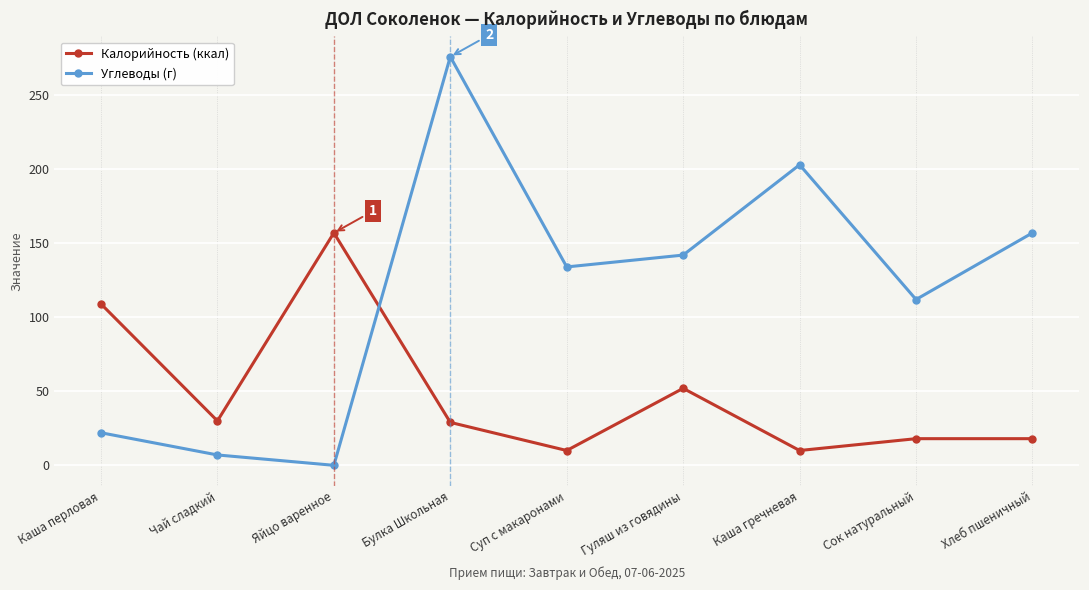

What is the total value across all series at Гуляш из говядины?

194